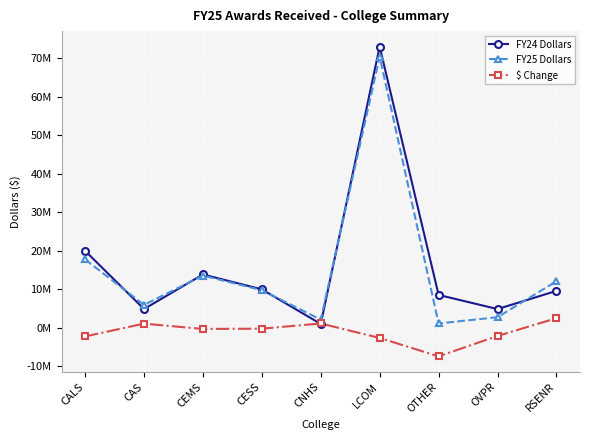

True or false: $ Change and FY25 Dollars intersect in this chart.

False